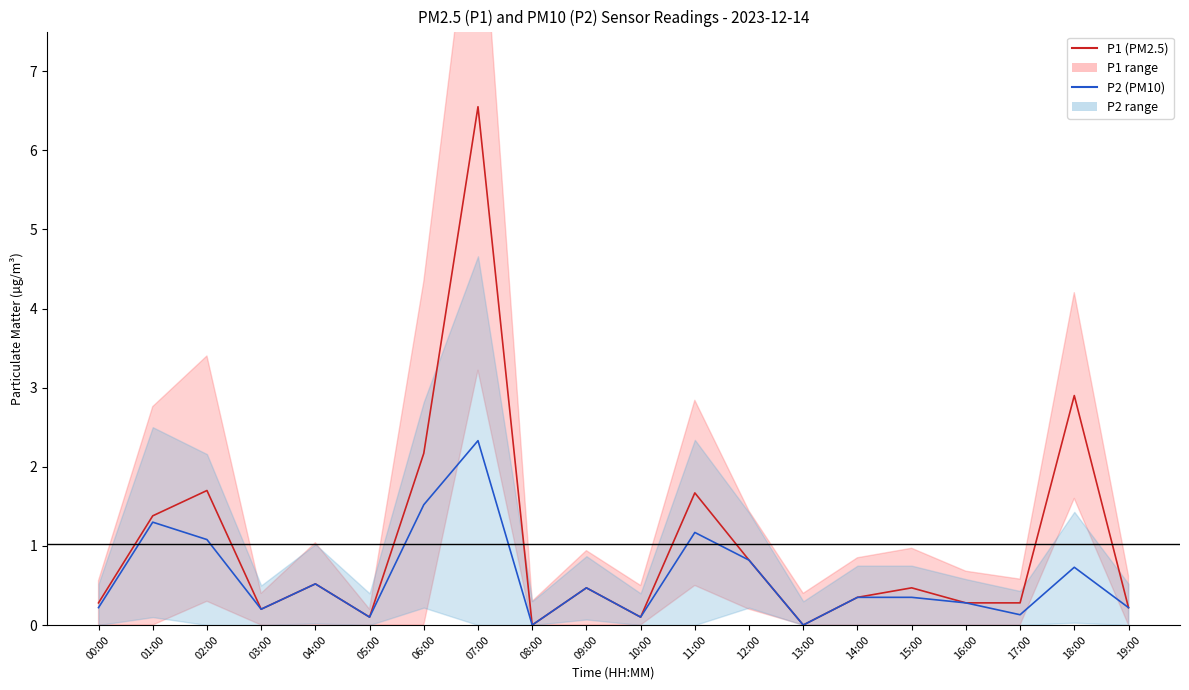

Which label corresponds to the smallest value in the chart?

08:00